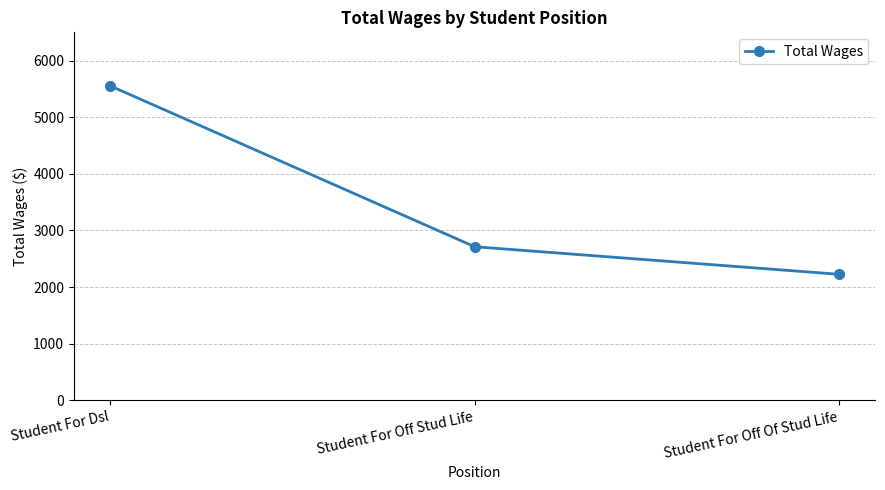

What is the approximate value at Student For Dsl, to the nearest 10?

5550